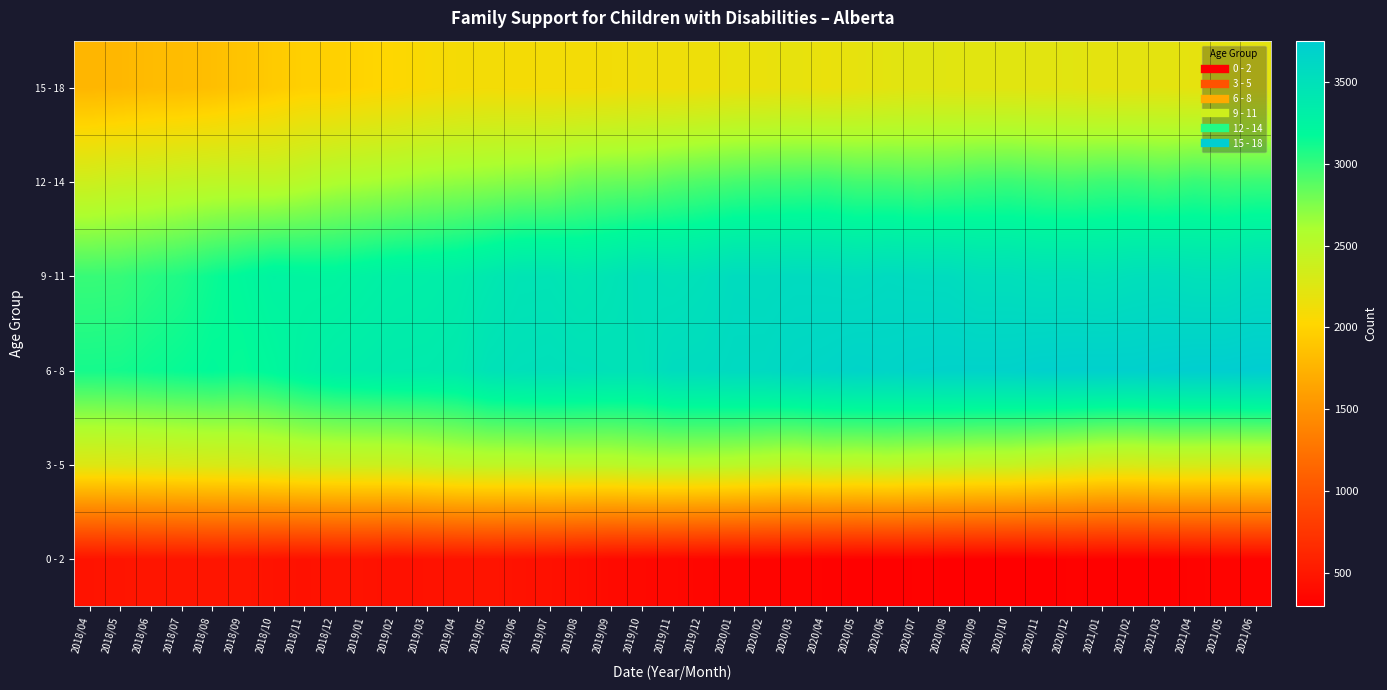

Rank the series by their maximum value, from highest to lowest.

6 - 8, 9 - 11, 12 - 14, 3 - 5, 15 - 18, 0 - 2